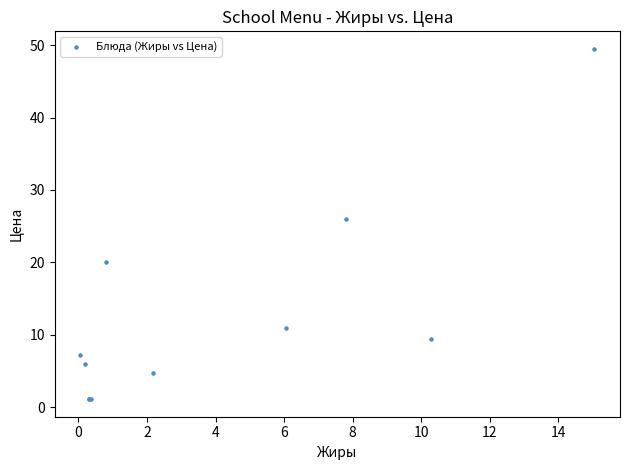

What Y value in the scatter plot is closest to 25?

26.0